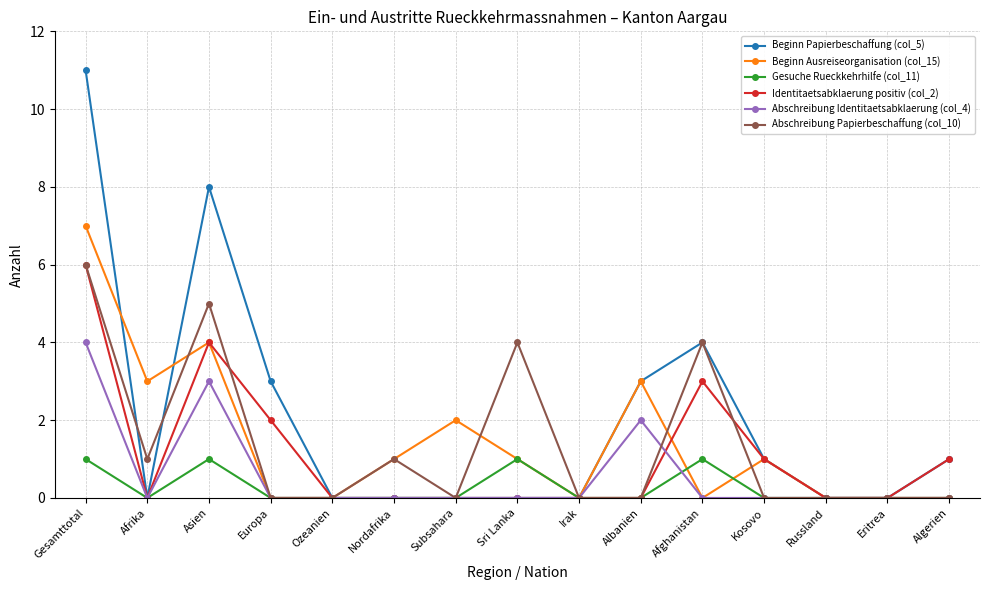

What is the label of the 7th point from the left?

Subsahara